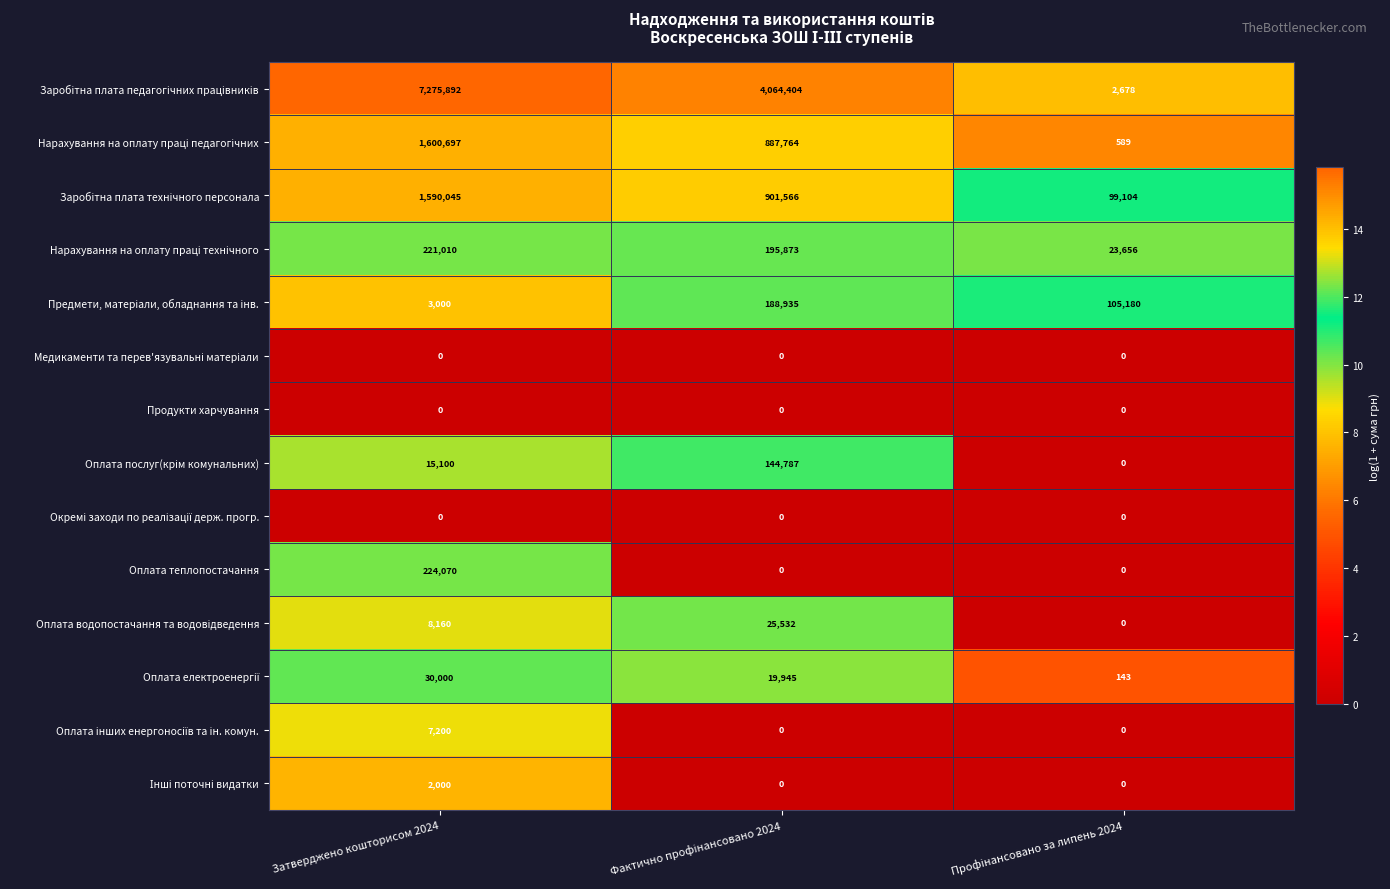

At which category is the sum across all series the highest?

Затверджено кошторисом 2024